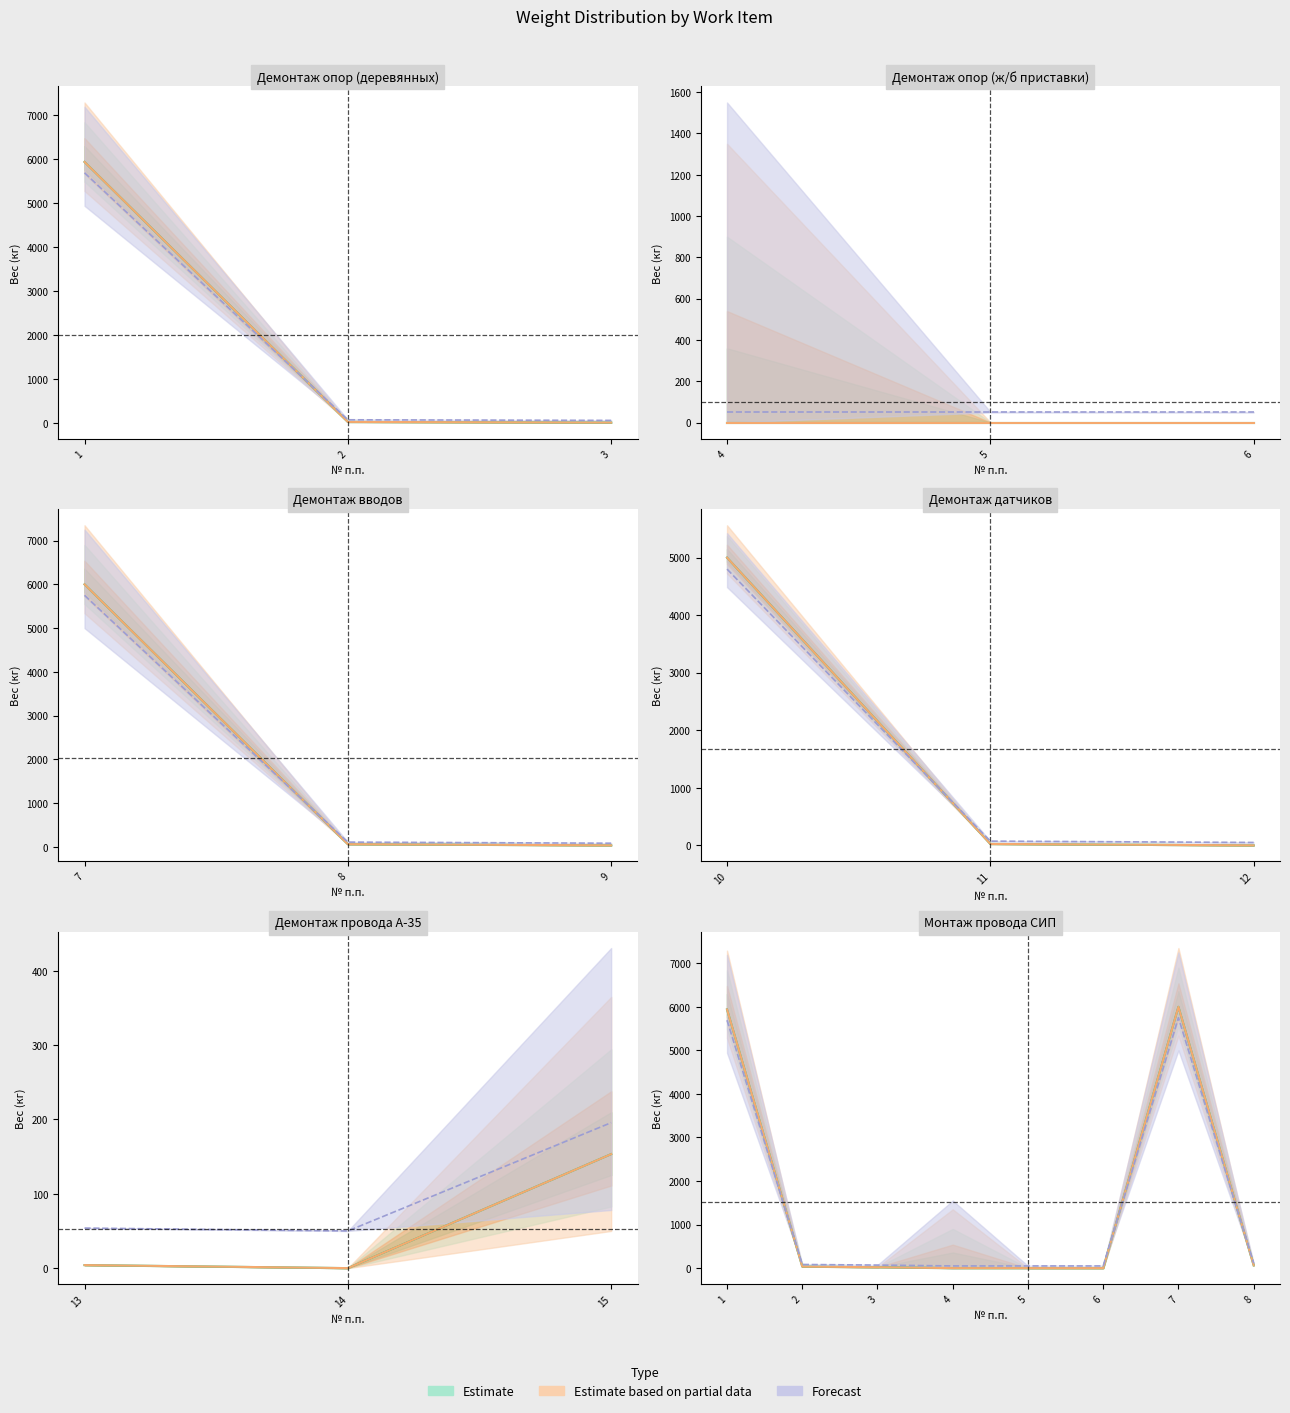

At which category is the sum across all series the highest?

7